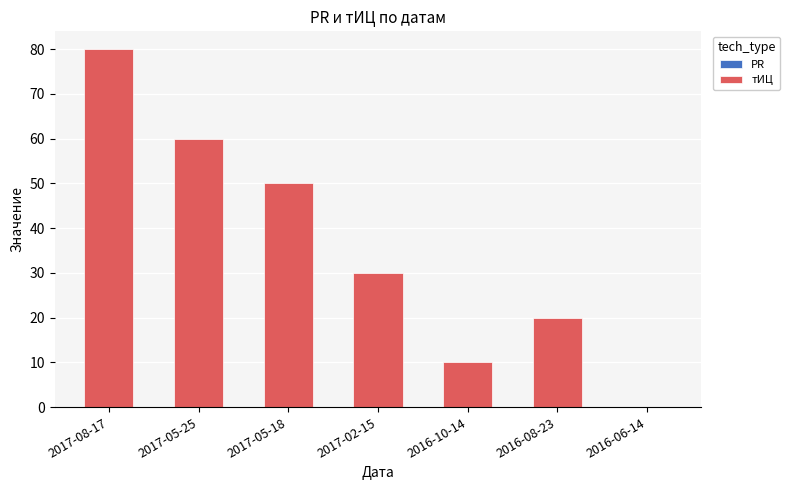

Which label corresponds to the largest value in the chart?

2017-08-17